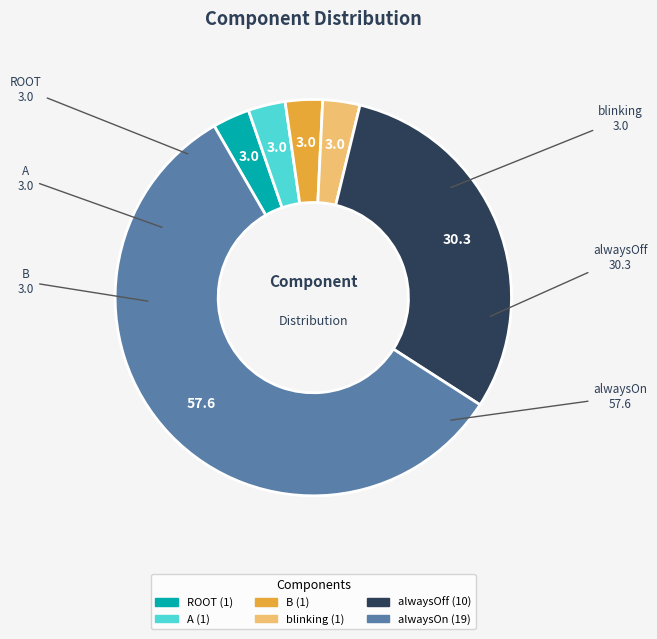

Which slice represents more than half of the pie?

alwaysOn